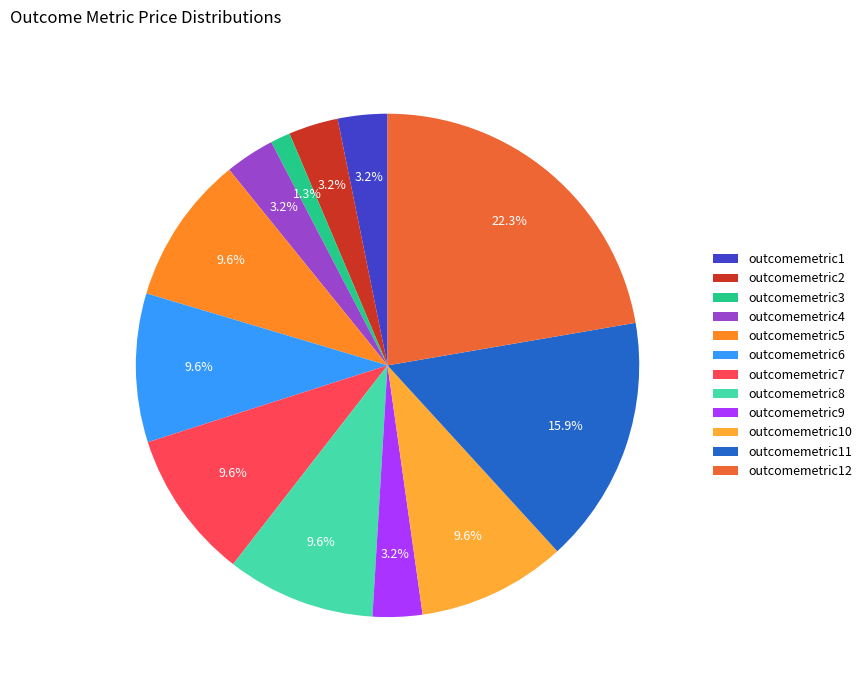

To the nearest percent, what percentage of the pie is outcomemetric11?

16%